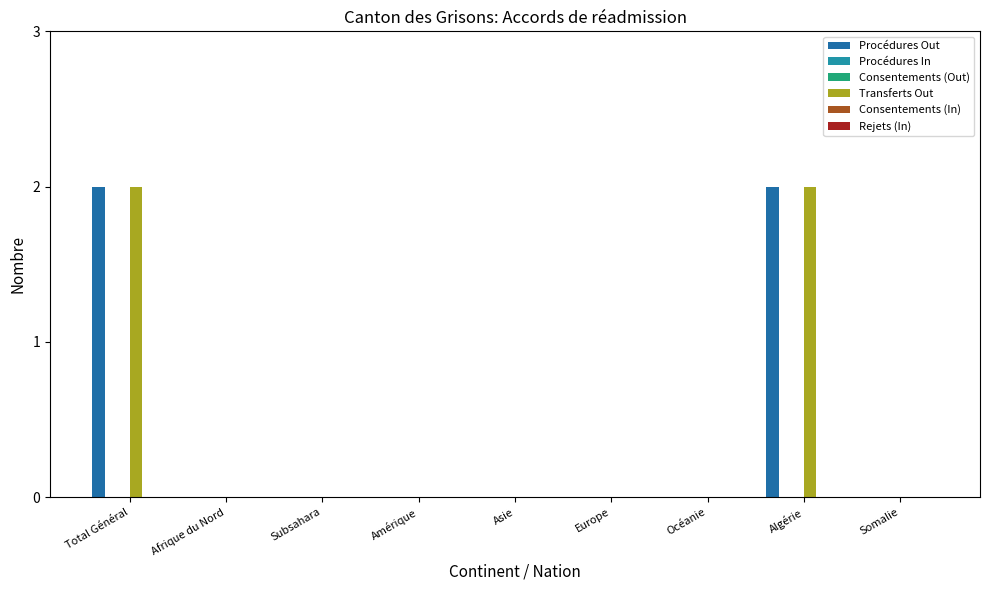

Which series has the largest range (max minus min)?

Procédures Out